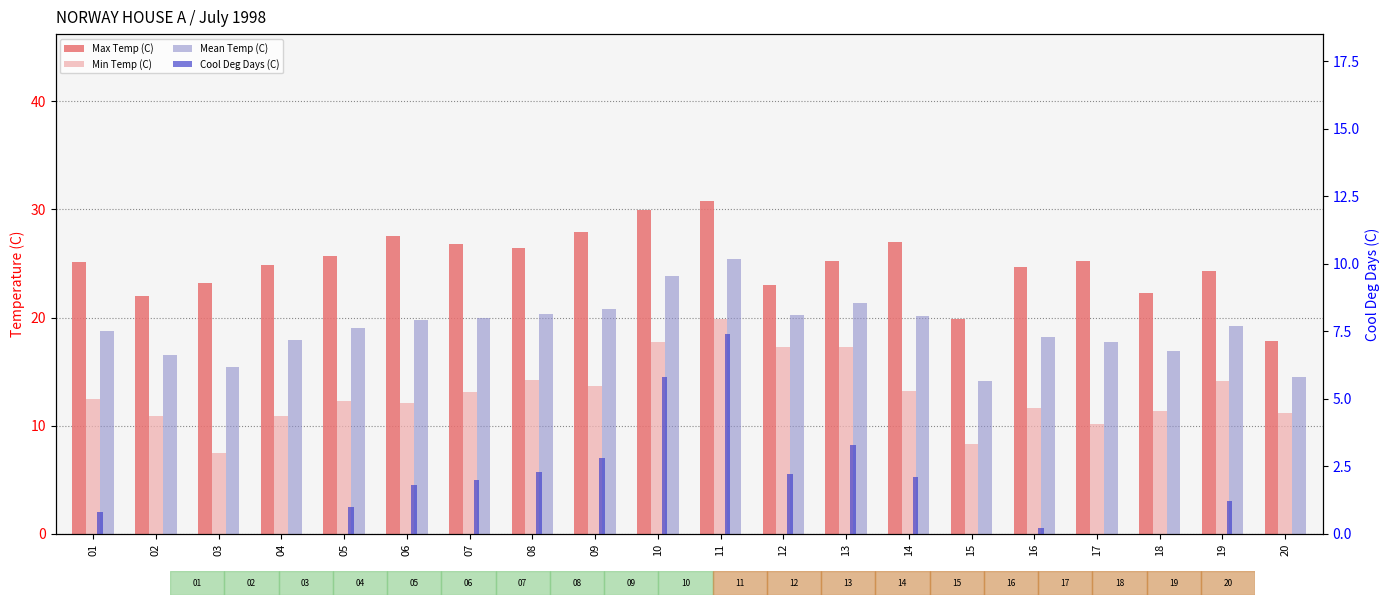

Reading left to right, list all the values displayed in this chart.

Max Temp (C): 01=25.1	02=22.0	03=23.2	04=24.9	05=25.7	06=27.5	07=26.8	08=26.4	09=27.9	10=29.9	11=30.8	12=23.0	13=25.2	14=27.0	15=19.9	16=24.7	17=25.2	18=22.3	19=24.3	20=17.8
Min Temp (C): 01=12.5	02=10.9	03=7.5	04=10.9	05=12.3	06=12.1	07=13.1	08=14.2	09=13.7	10=17.7	11=19.9	12=17.3	13=17.3	14=13.2	15=8.3	16=11.6	17=10.2	18=11.4	19=14.1	20=11.2
Mean Temp (C): 01=18.8	02=16.5	03=15.4	04=17.9	05=19.0	06=19.8	07=20.0	08=20.3	09=20.8	10=23.8	11=25.4	12=20.2	13=21.3	14=20.1	15=14.1	16=18.2	17=17.7	18=16.9	19=19.2	20=14.5
Cool Deg Days (C): 01=0.8	02=0.0	03=0.0	04=0.0	05=1.0	06=1.8	07=2.0	08=2.3	09=2.8	10=5.8	11=7.4	12=2.2	13=3.3	14=2.1	15=0.0	16=0.2	17=0.0	18=0.0	19=1.2	20=0.0